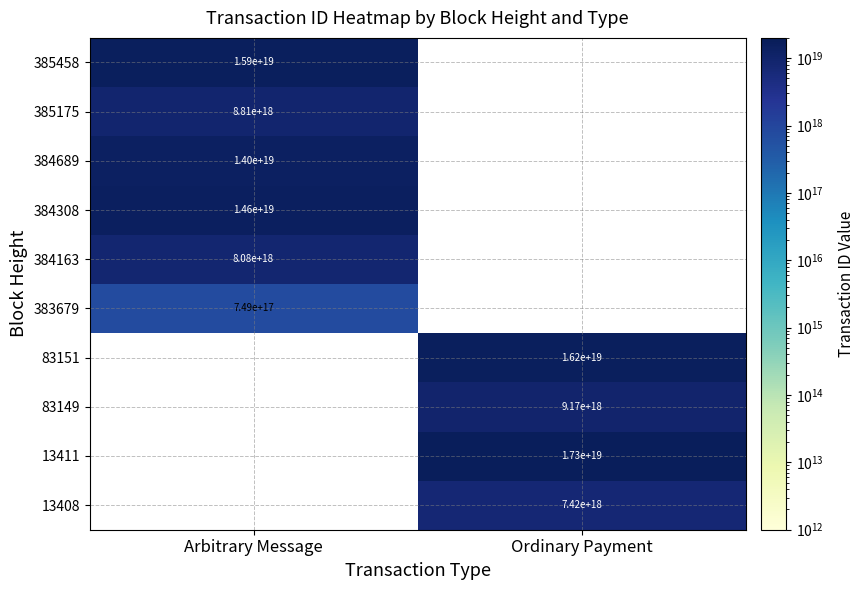

The 384308 series shows 24044251457783894016 at Arbitrary Message. True or false?

False